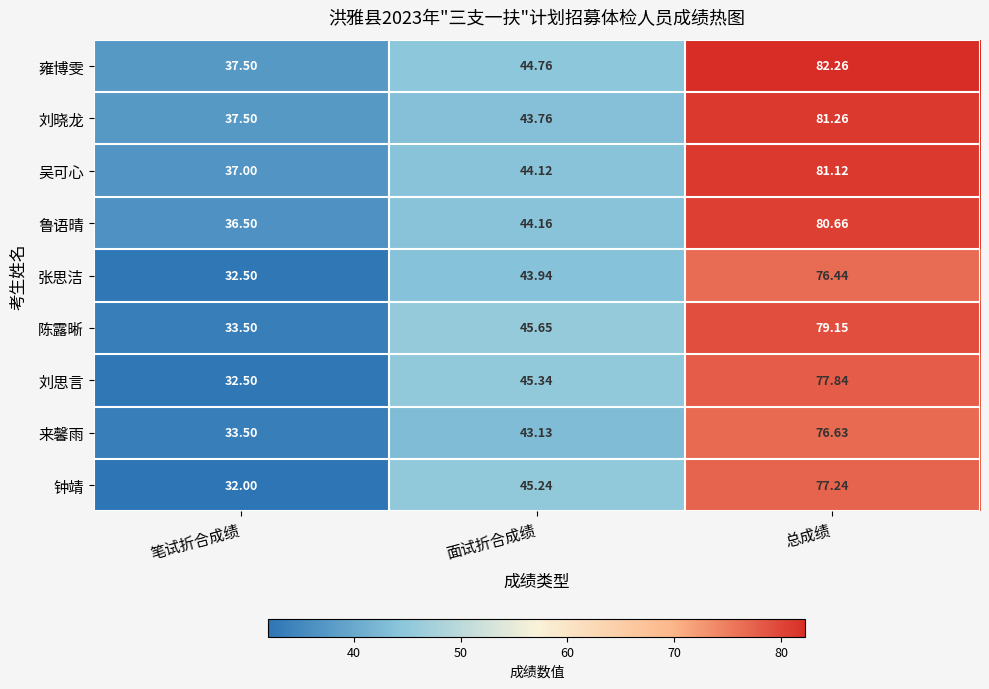

What is the difference between the highest and lowest values at 面试折合成绩?

2.5